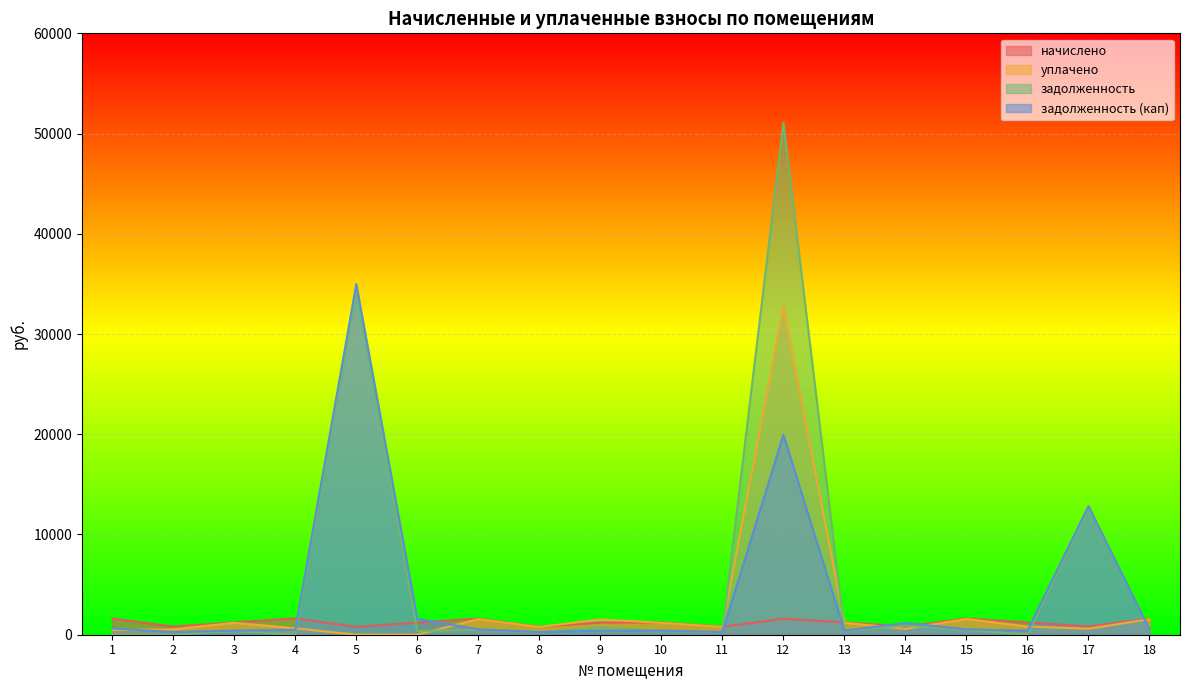

Reading left to right, list all the values displayed in this chart.

начислено: 1620.7	808.1	1228.7	1627.3	779.5	1217.7	1607.5	797.1	1204.5	1228.7	803.7	1589.8	1233.1	816.9	1620.7	1224.3	823.6	1594.3
уплачено: 470.5	538.8	1190.8	643.0	0.0	0.0	1557.8	772.5	1530.9	1190.8	778.3	32708.7	1193.5	589.9	1570.6	816.2	600.0	1545.6
задолженность: 0.0	0.0	371.6	0.0	34198.0	368.0	486.2	241.1	729.0	371.6	242.5	51079.3	374.3	923.6	490.2	0.0	12608.3	482.2
задолженность (кап): 620.7	269.4	409.6	492.2	34977.5	1591.5	535.8	265.7	401.5	409.6	267.9	19960.4	411.0	1164.2	540.2	408.1	12831.9	530.8